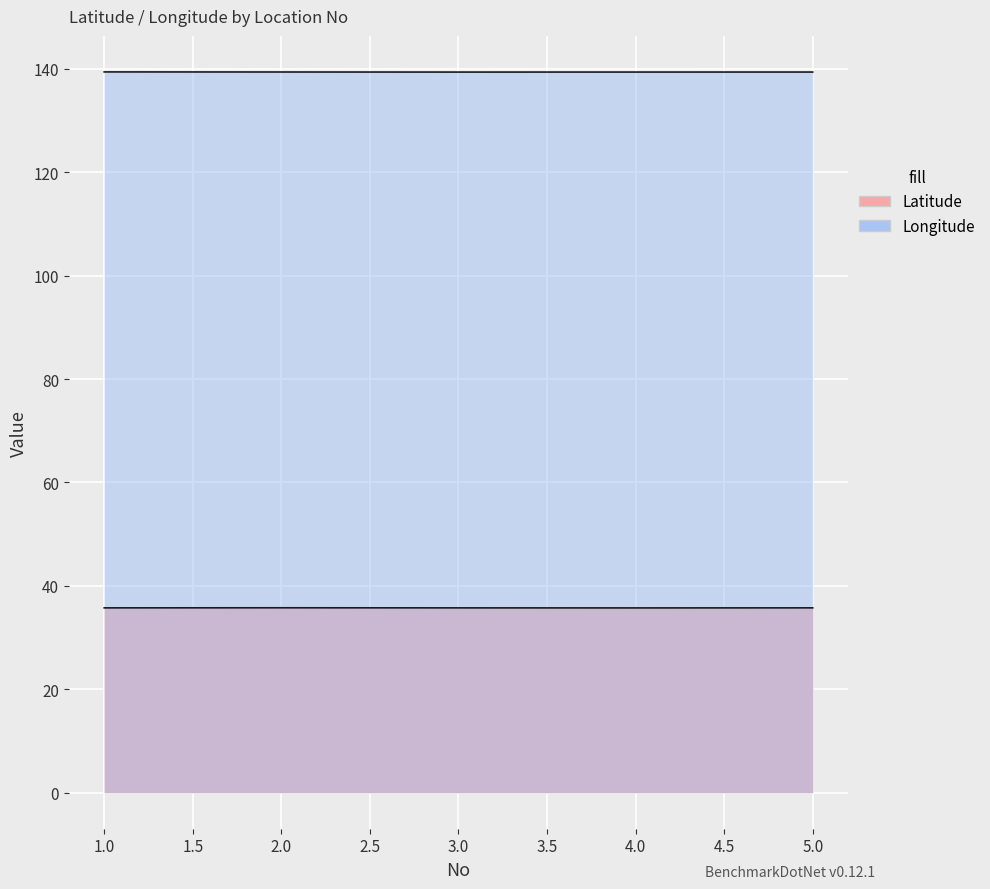

List the series in order of their peak value, highest first.

Longitude, Latitude